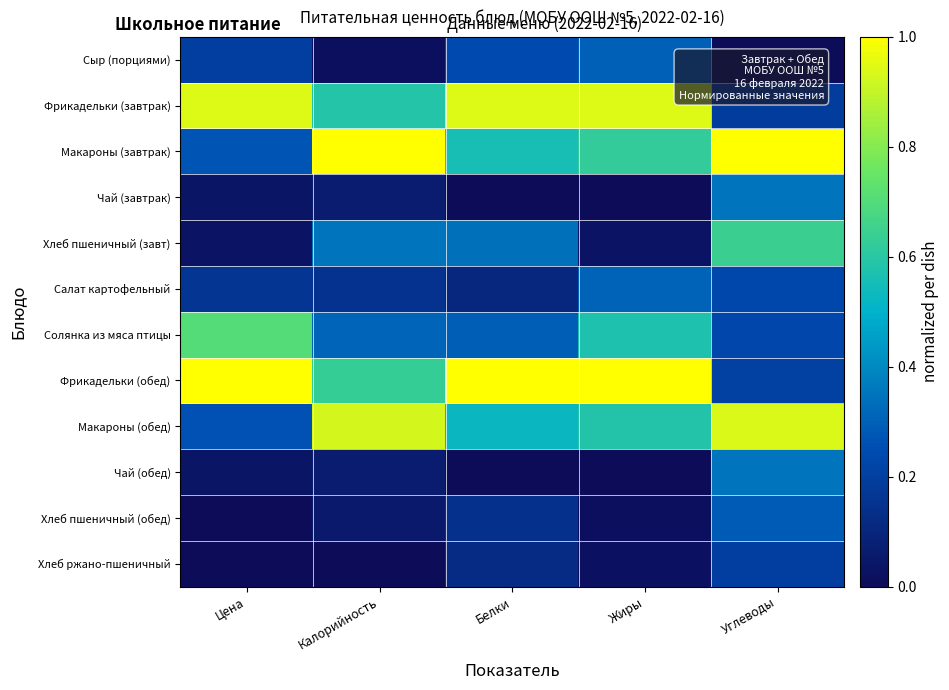

At which category is the sum across all series the highest?

Углеводы